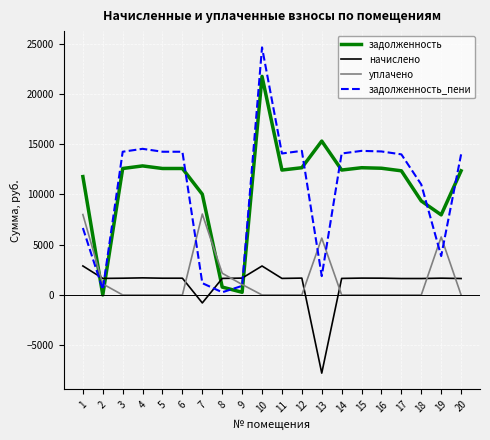

Between 10 and 15, which series saw the biggest shift?

задолженность_пени